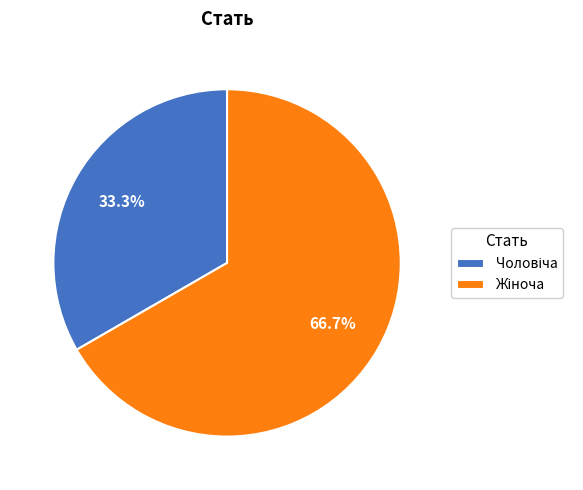

Is there a majority slice in this chart?

Yes